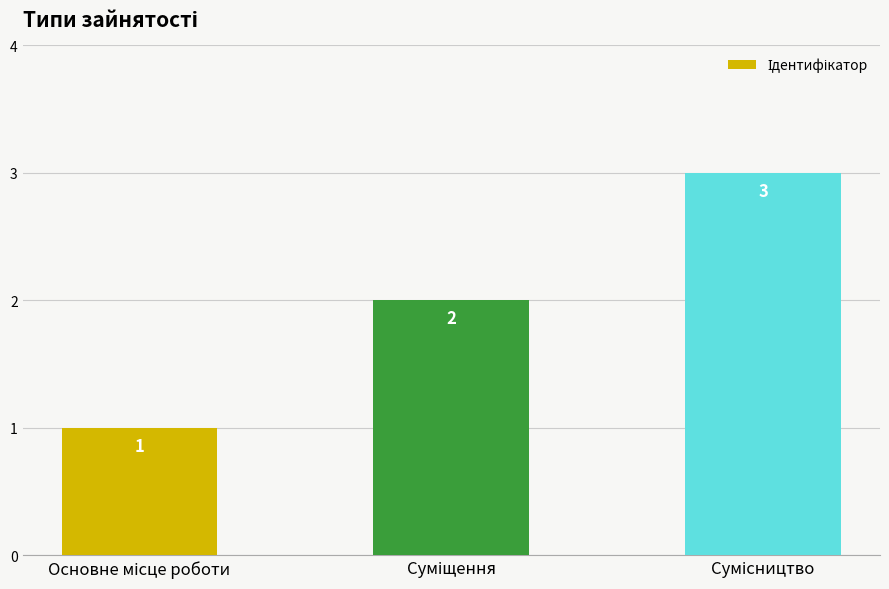

What is the maximum value shown in the chart?

3